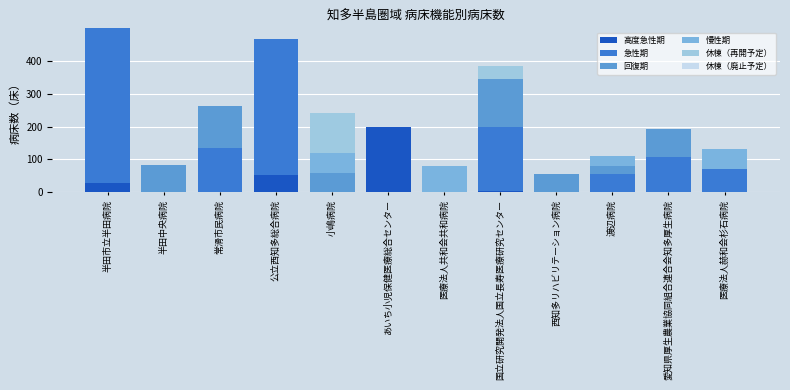

Which series changed the most between 半田市立半田病院 and 公立西知多総合病院?

急性期